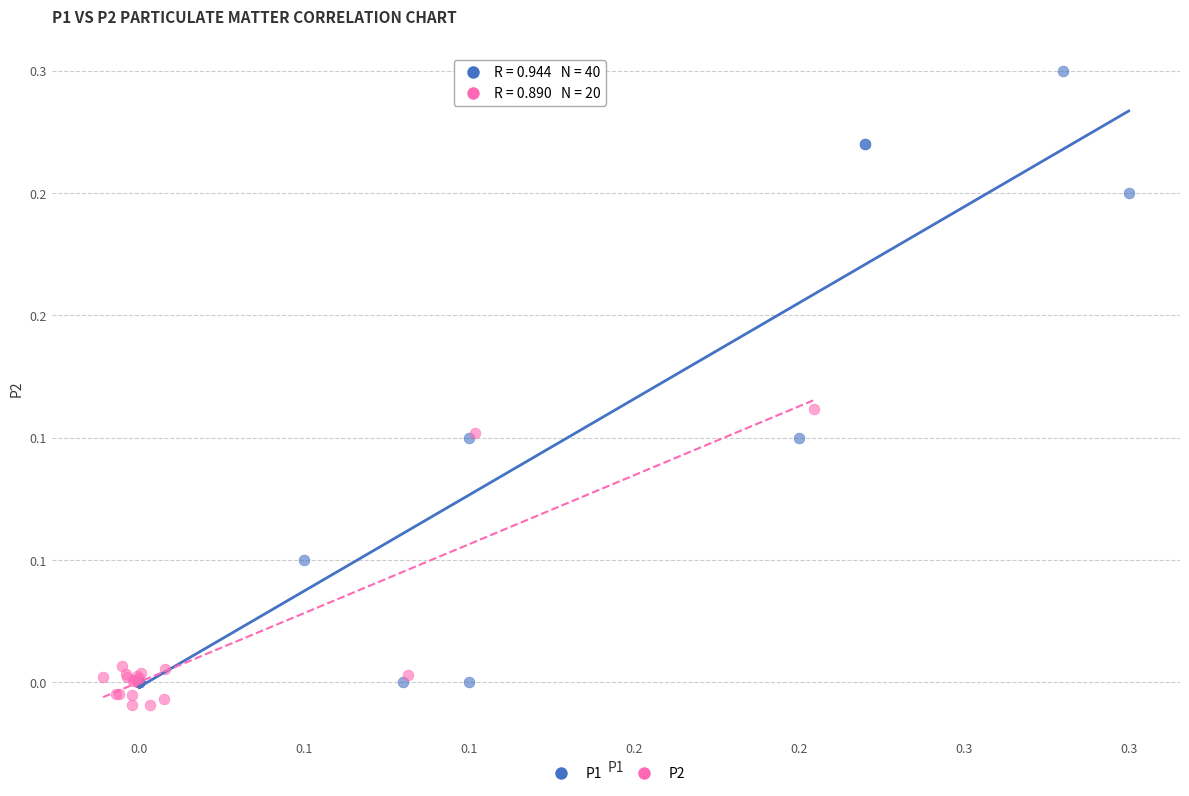

What are all the series names shown in the legend?

P1, P2